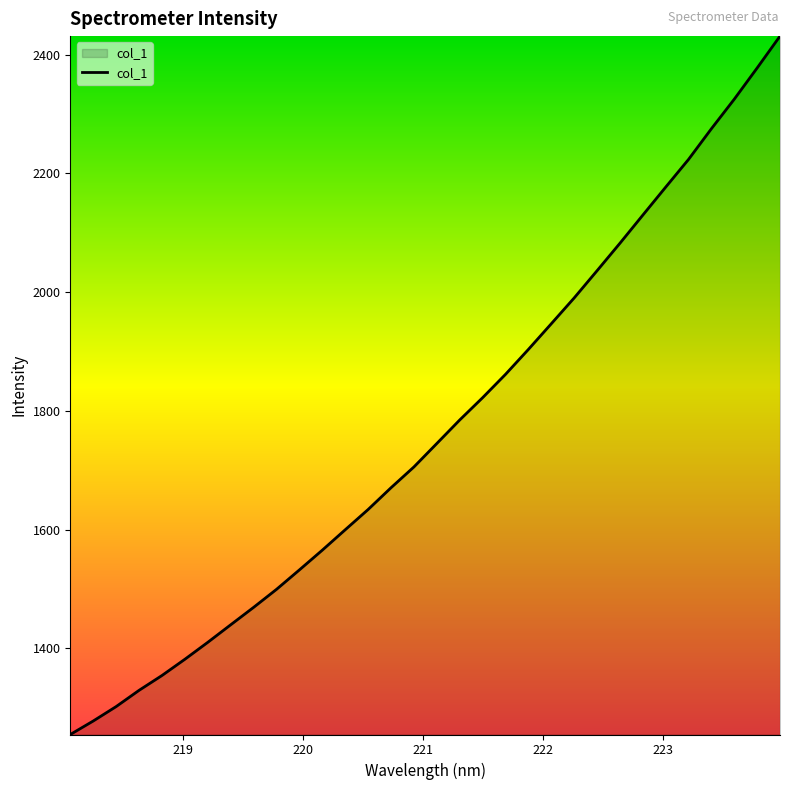

What is the difference between the maximum and minimum values?

1176.0